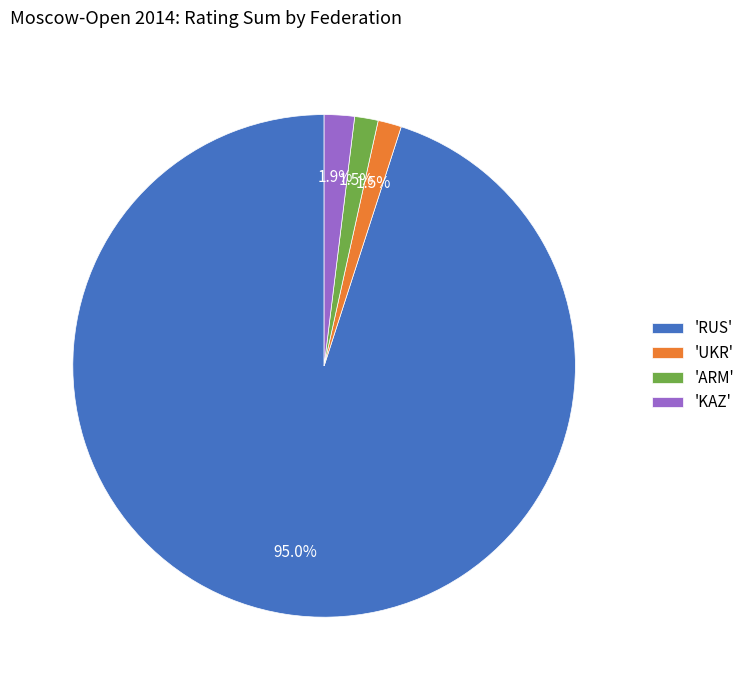

What is the largest slice in the pie chart?

'RUS'